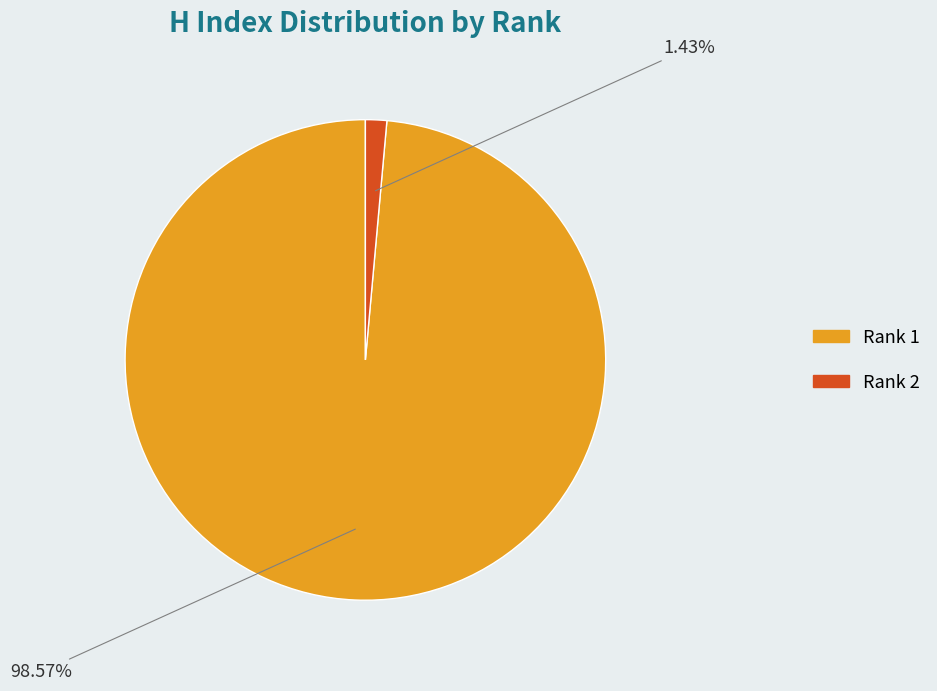

How much of the chart is everything except Rank 2?

98.6%